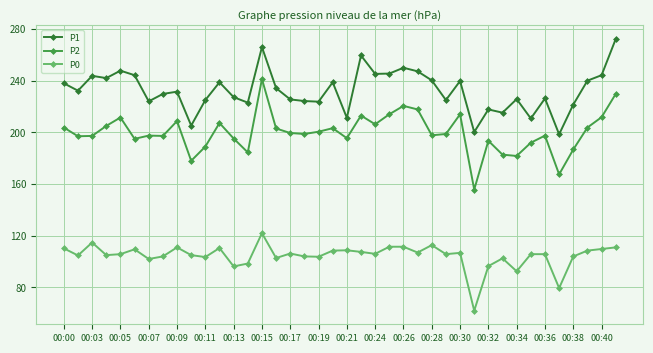

How many data points in P1 are above 232?

20